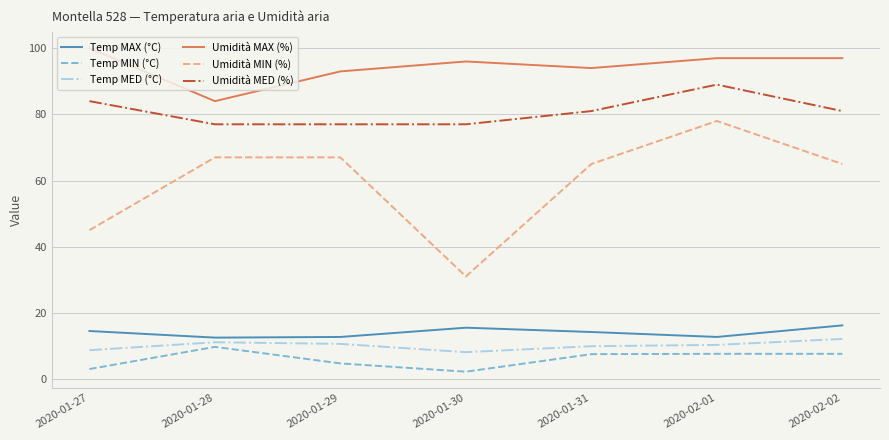

What is the spread (max minus min) of values at 2020-01-30?

93.8